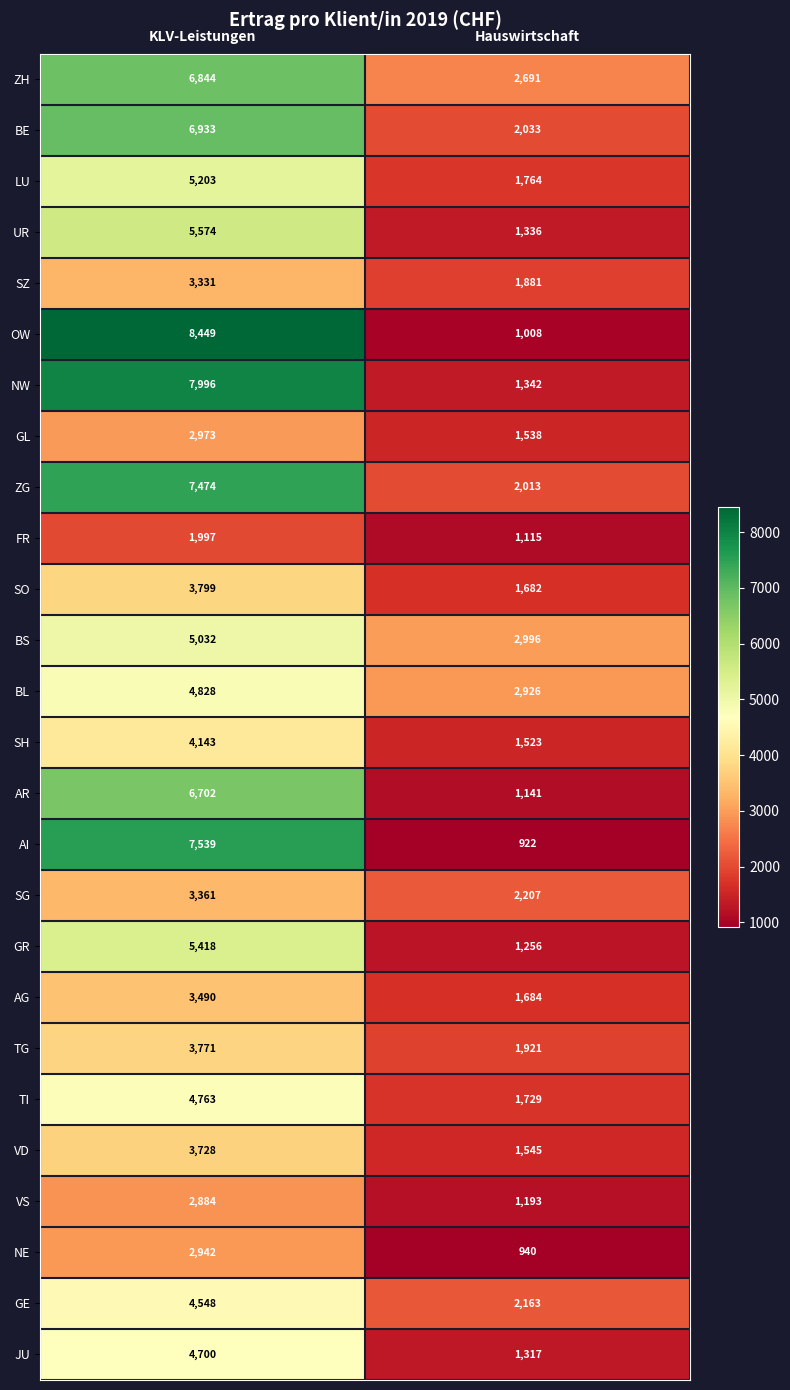

What is the sum of all TI values?

6492